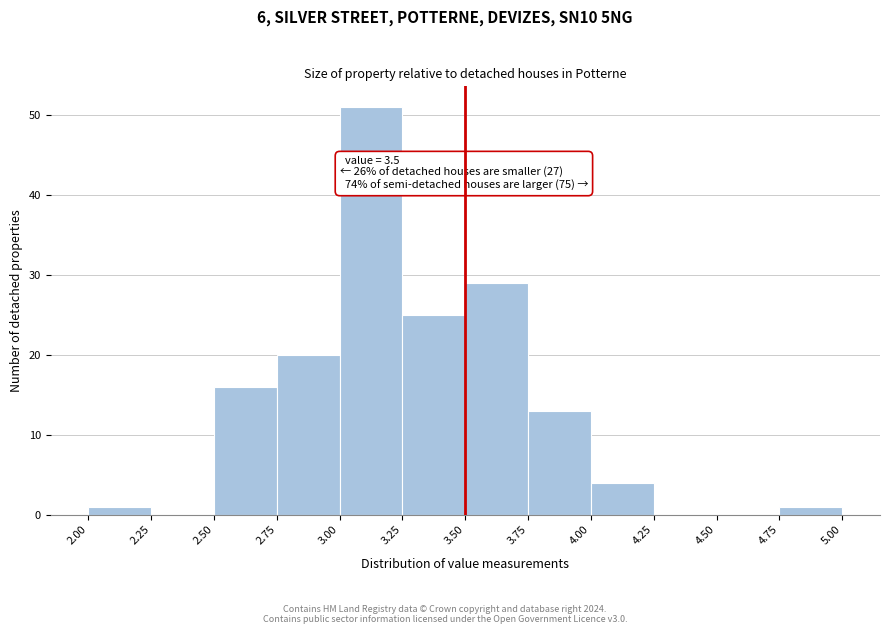

Over which range of the x-axis is the bar tallest?

3.00 to 3.25